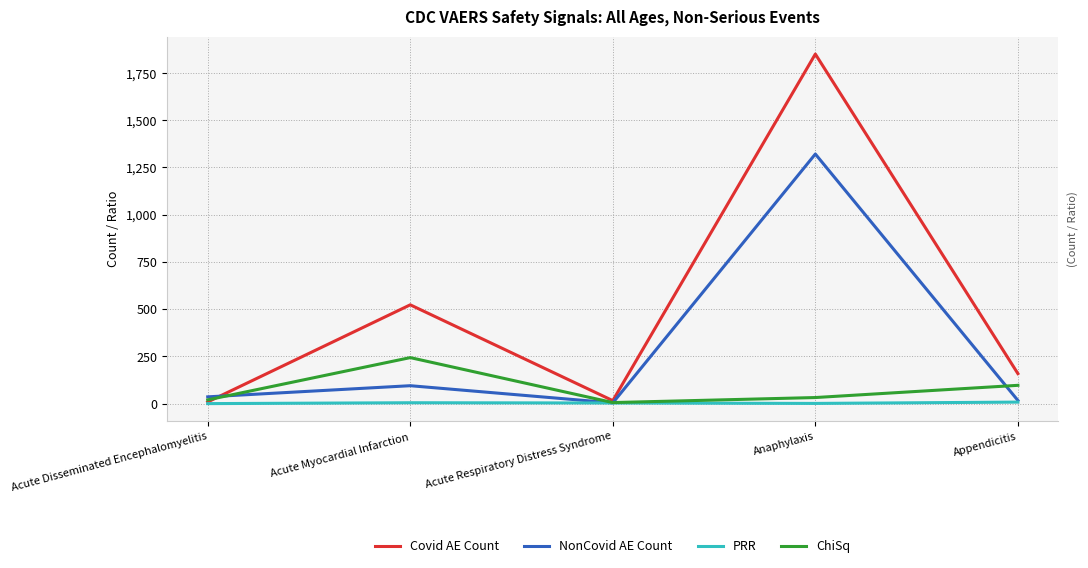

Which series has the largest range (max minus min)?

Covid AE Count